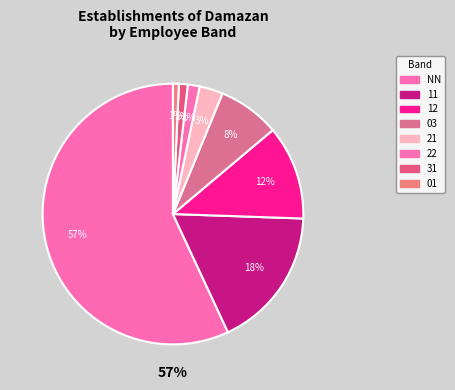

Is 32 the majority of the pie?

No